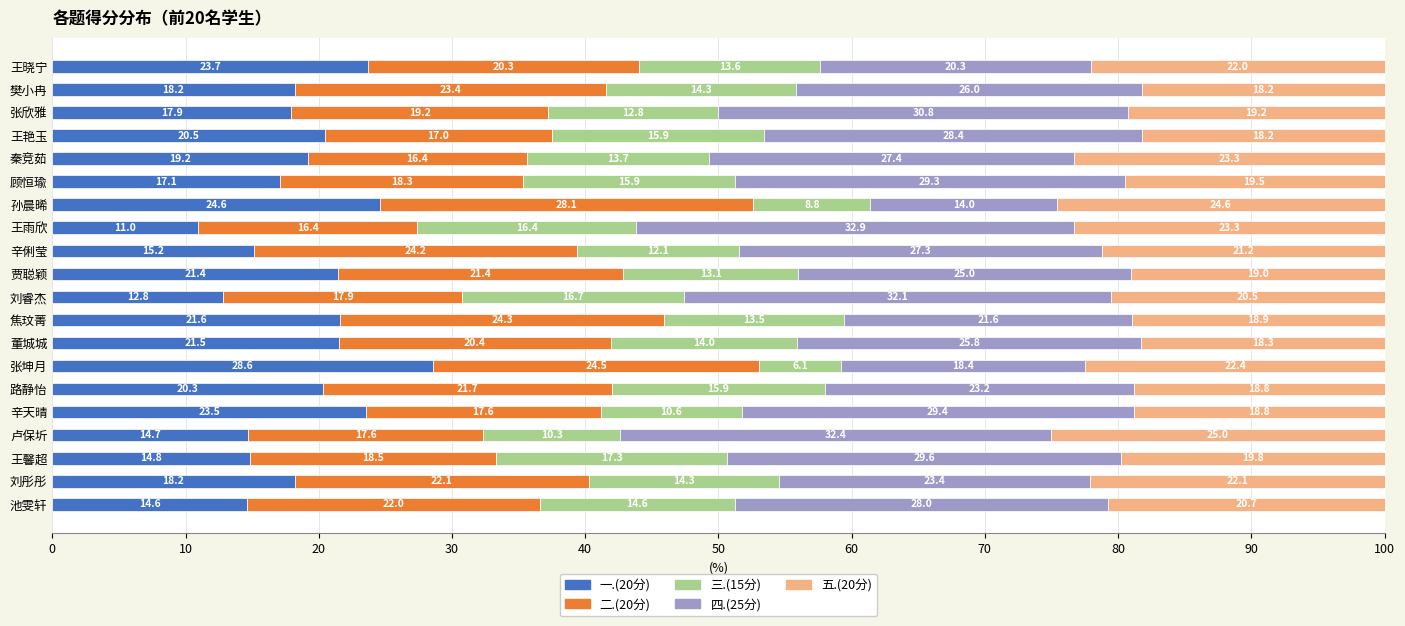

True or false: 一.(20分) has a value of 8.4 at 辛俐莹.

False